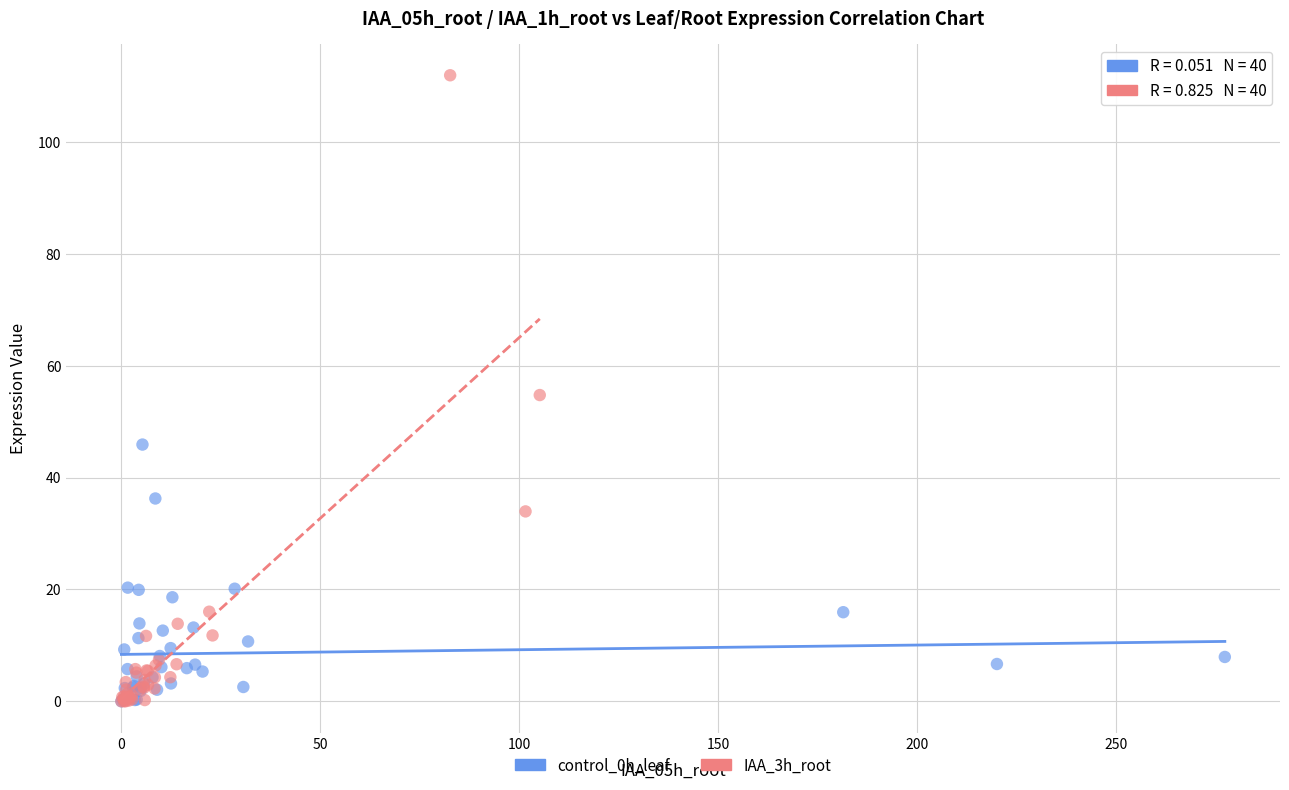

Which series has the widest spread of Y values?

IAA_3h_root